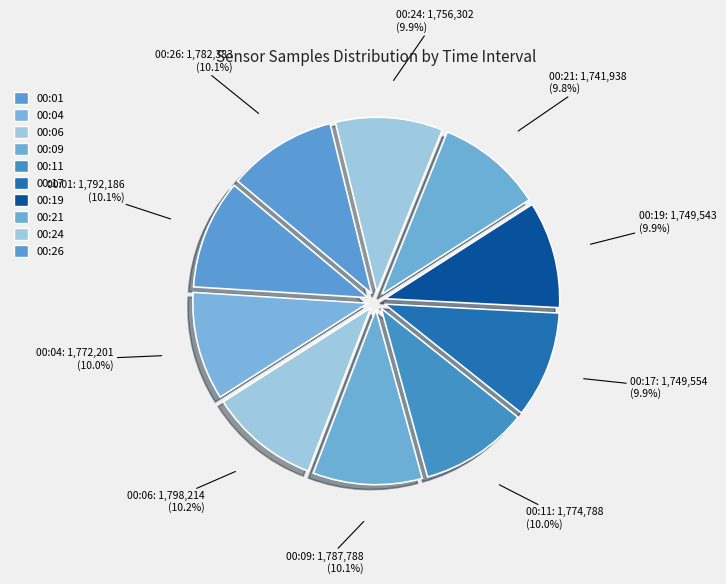

How many slices are in this pie chart?

10